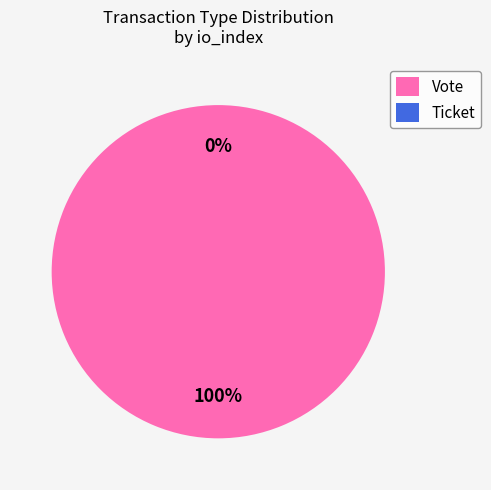

Which has a higher value, Ticket or Vote?

Vote